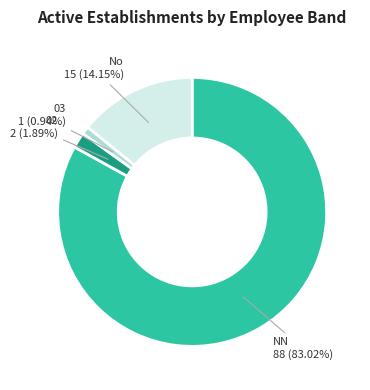

Is there any slice that represents more than half of the pie?

Yes